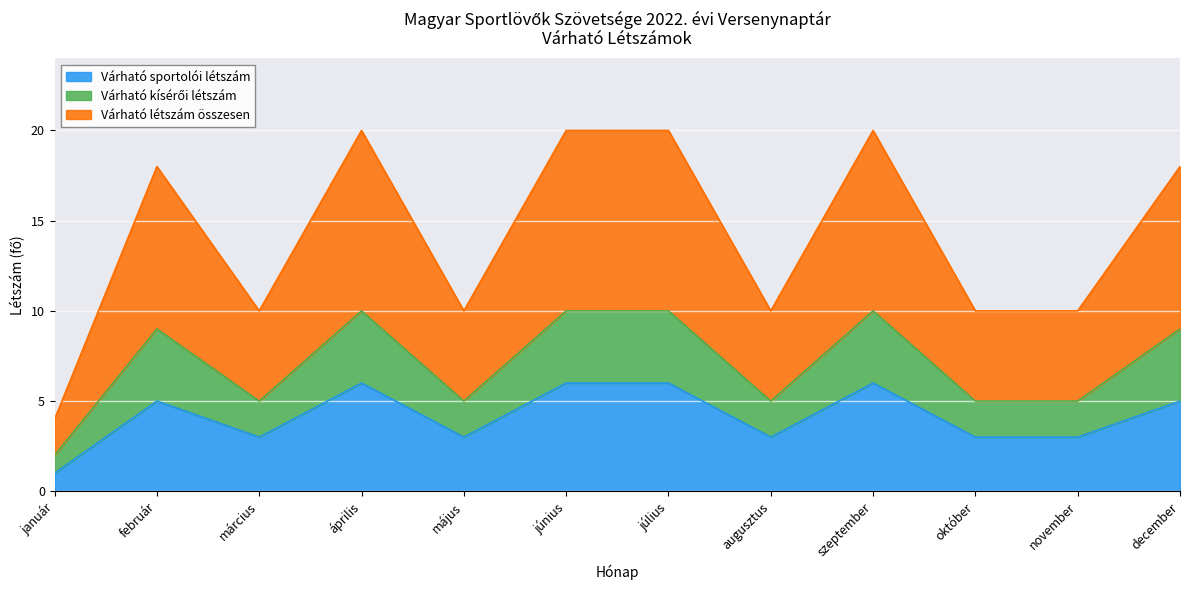

True or false: Várható kísérői létszám and Várható létszám összesen cross at least once.

False